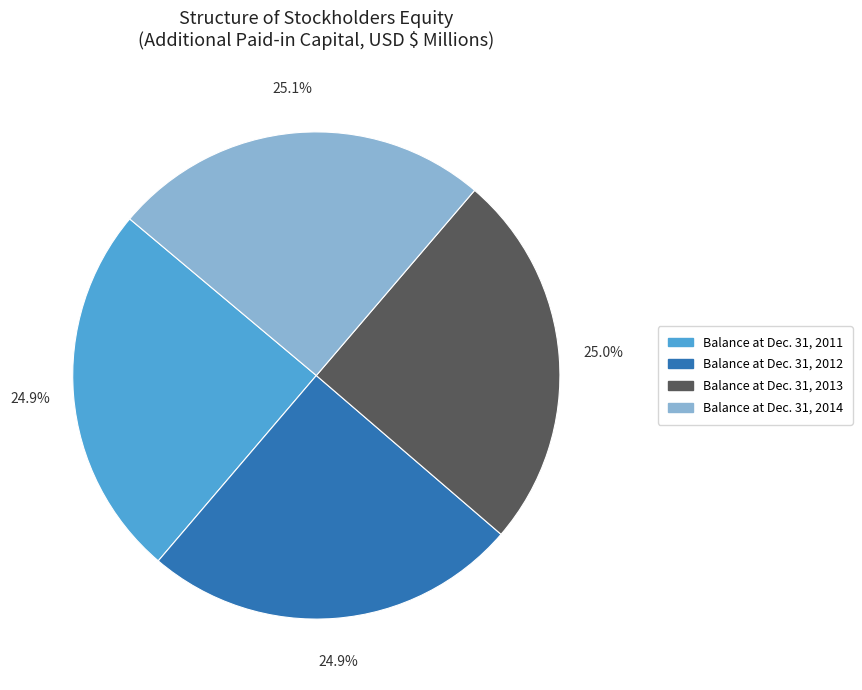

Approximately how many times larger is the value at Balance at Dec. 31, 2012 compared to Balance at Dec. 31, 2011?

1.0